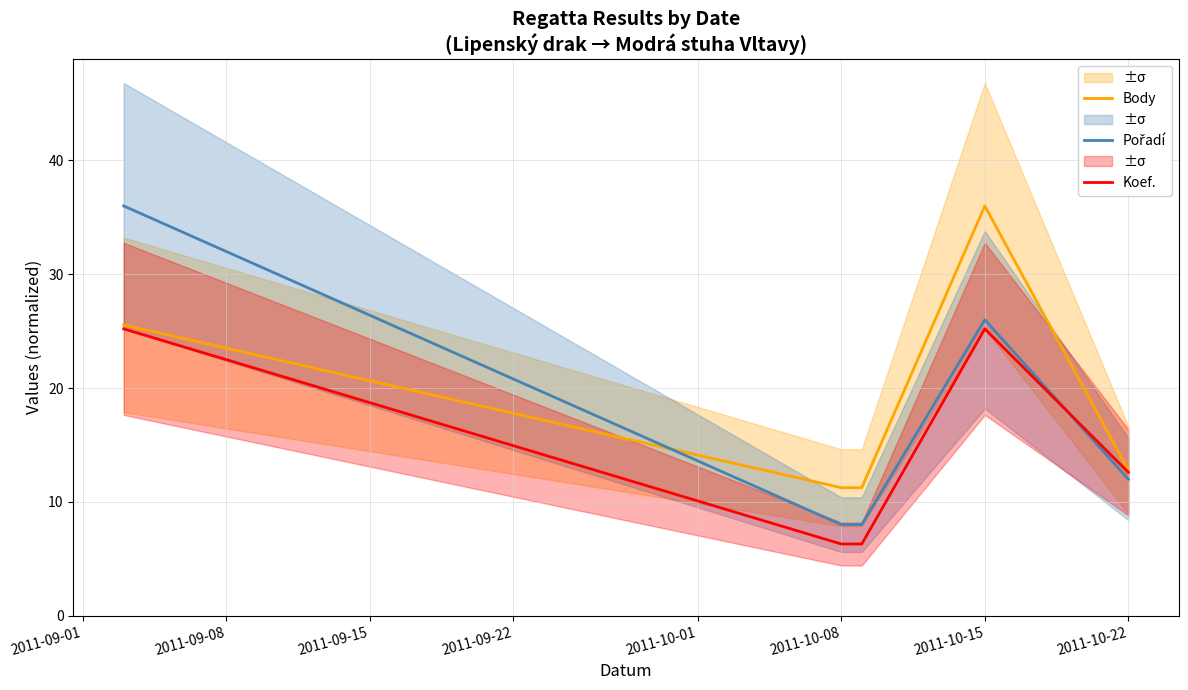

Which series has the largest total across all categories?

Body